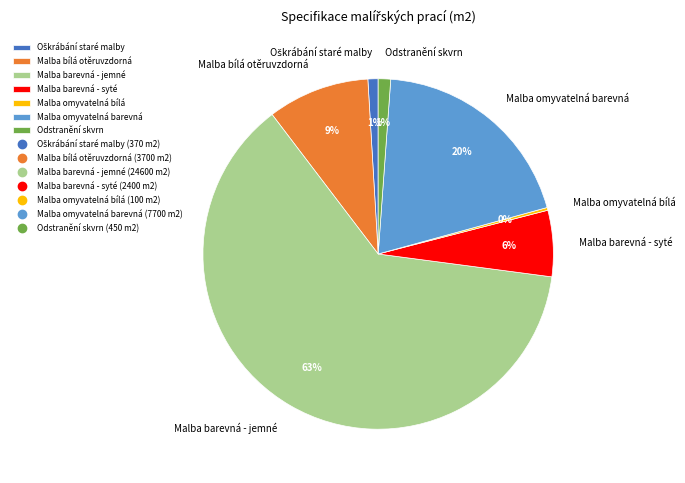

To the nearest percent, what percentage of the pie is Malba barevná - jemné?

63%